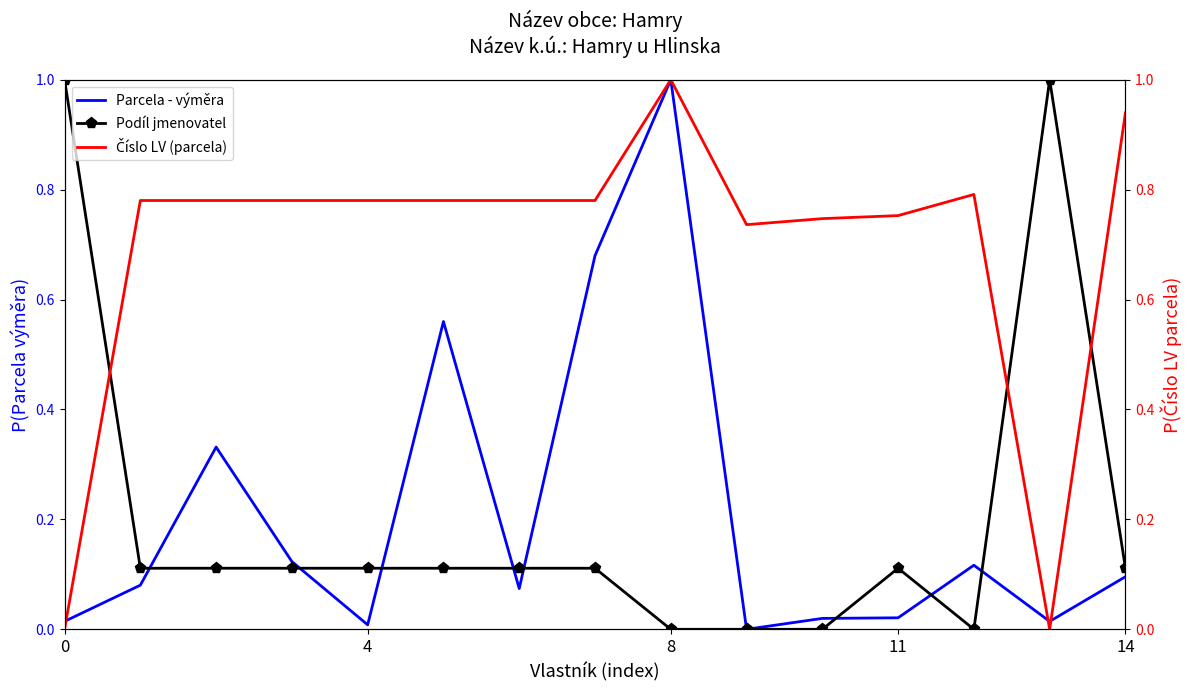

At which label does Parcela - výměra reach its peak?

8